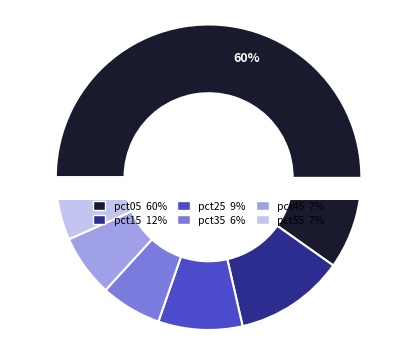

The pct15 slice represents 1% of the pie. True or false?

False